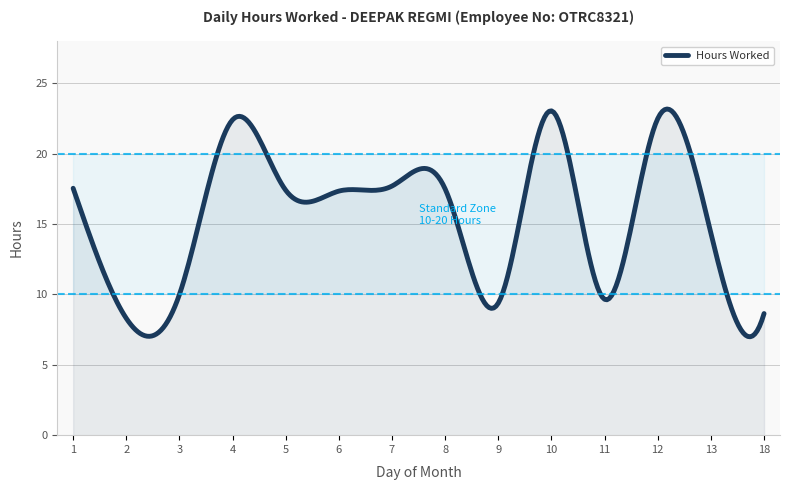

What is the minimum value shown in the chart?

7.0